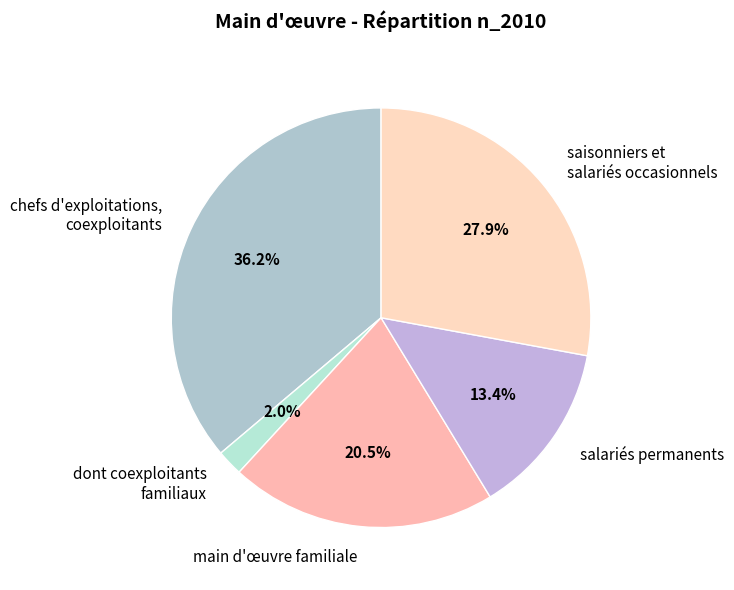

What percentage do main d'œuvre familiale and dont coexploitants familiaux together represent?

22.5%